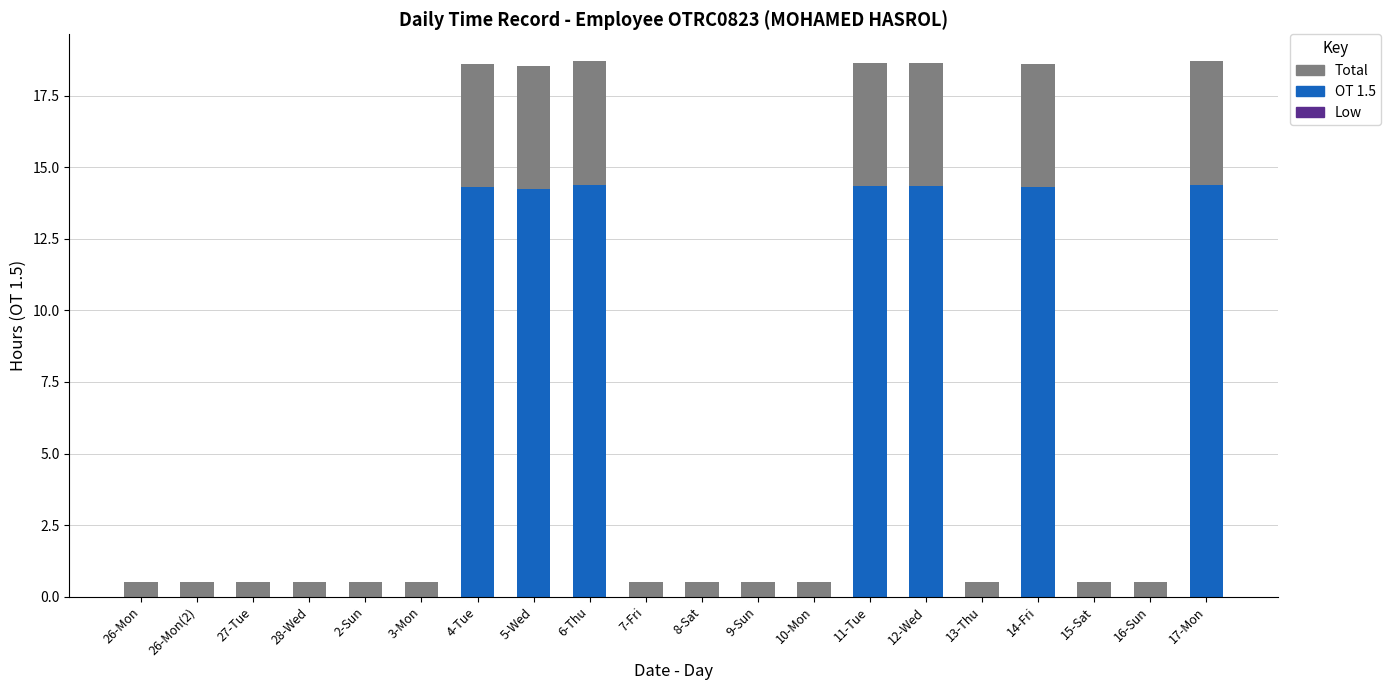

True or false: OT 1.5 has a value of 0.0 at 8-Sat.

True